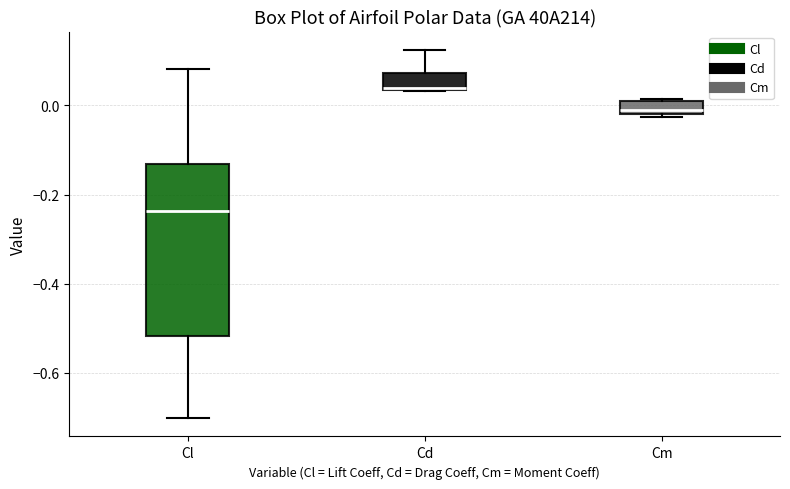

Which box's median line is the lowest?

Cl